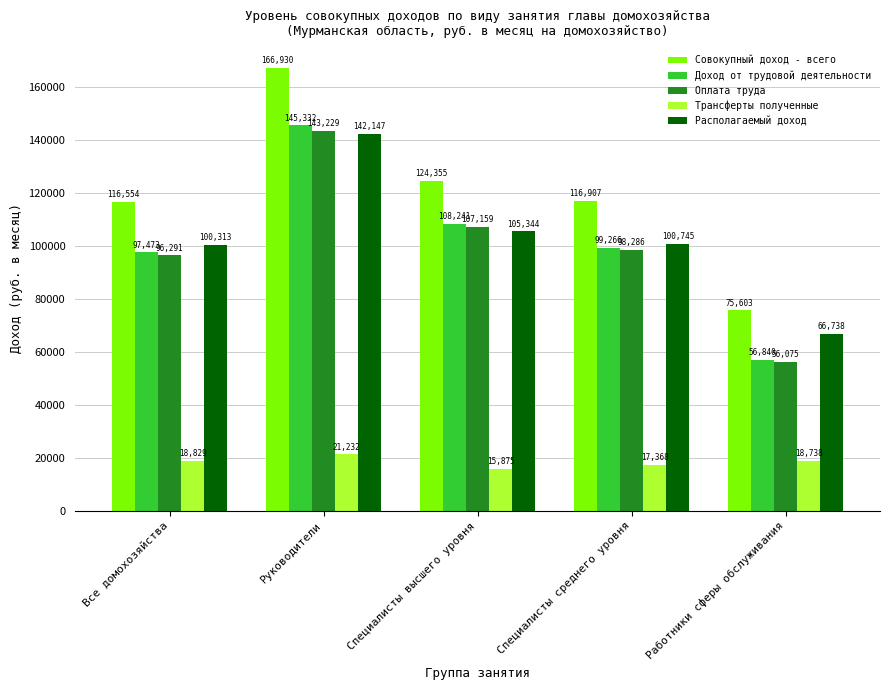

Count the number of categories in the chart.

5